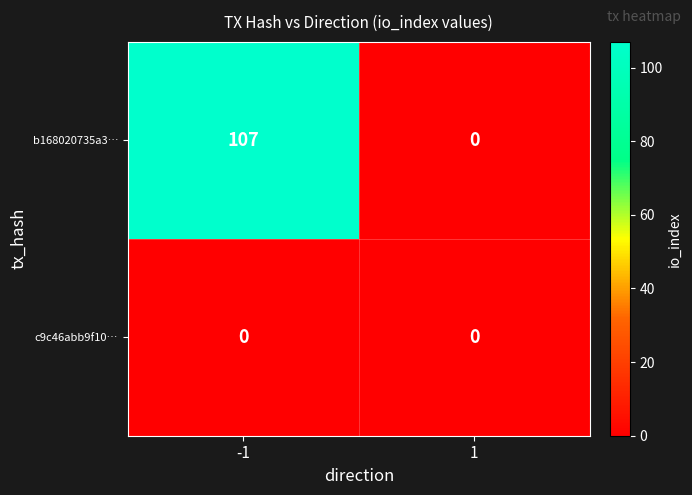

What is the spread (max minus min) of values at -1?

107